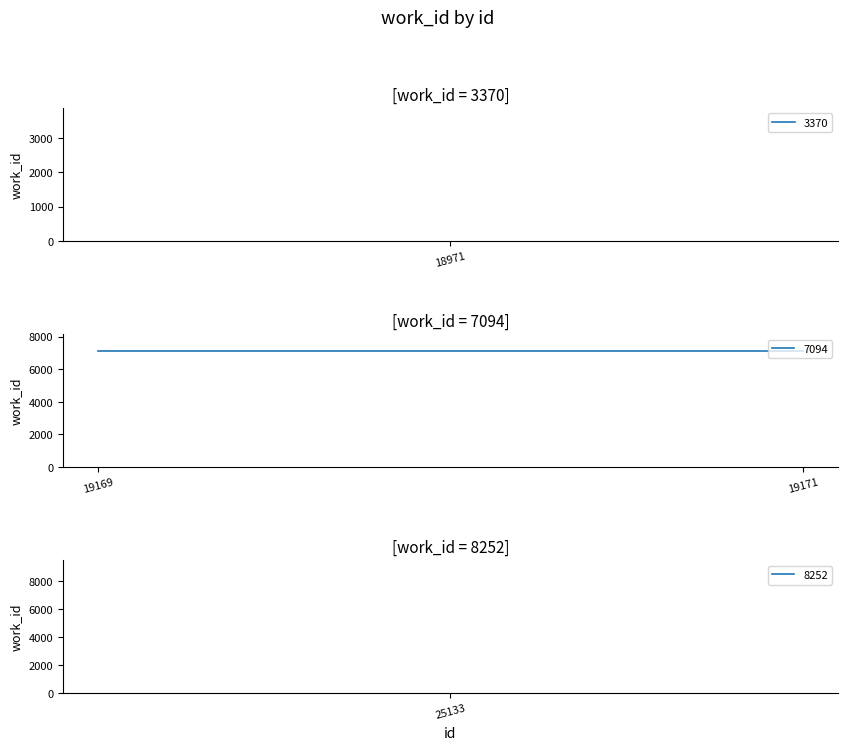

How many lines are shown in the chart?

1